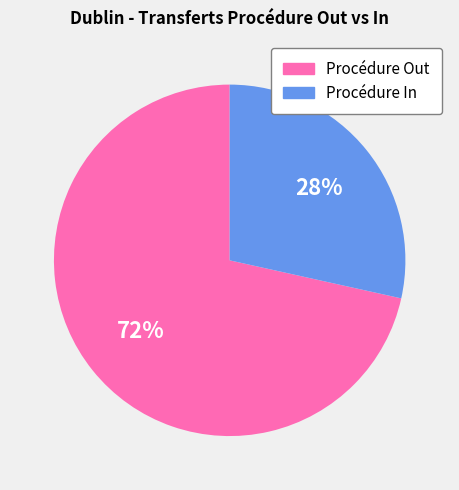

To the nearest percent, what portion does Procédure In represent?

28%